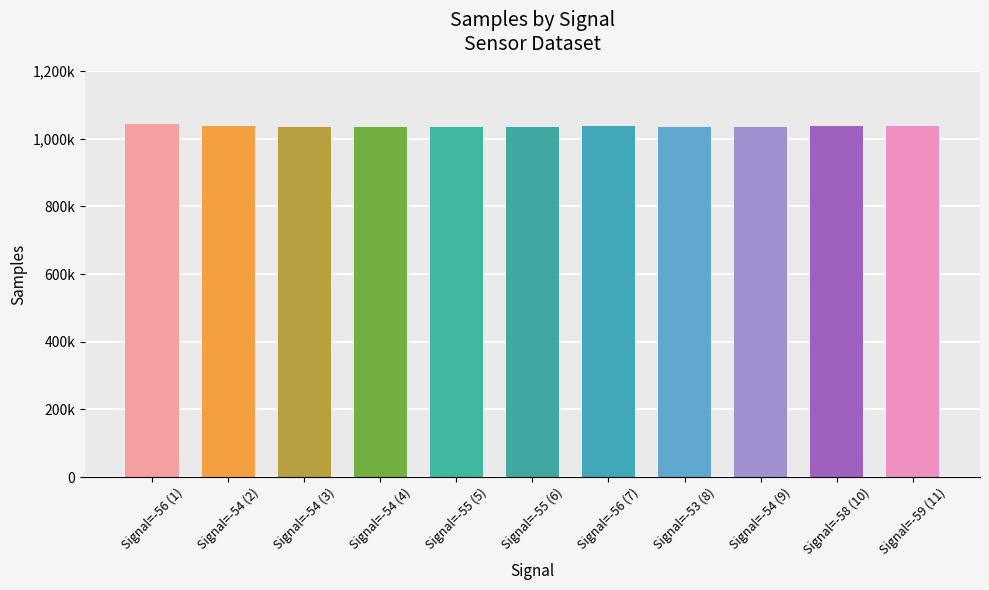

What is the difference between the second highest and minimum values?

4709